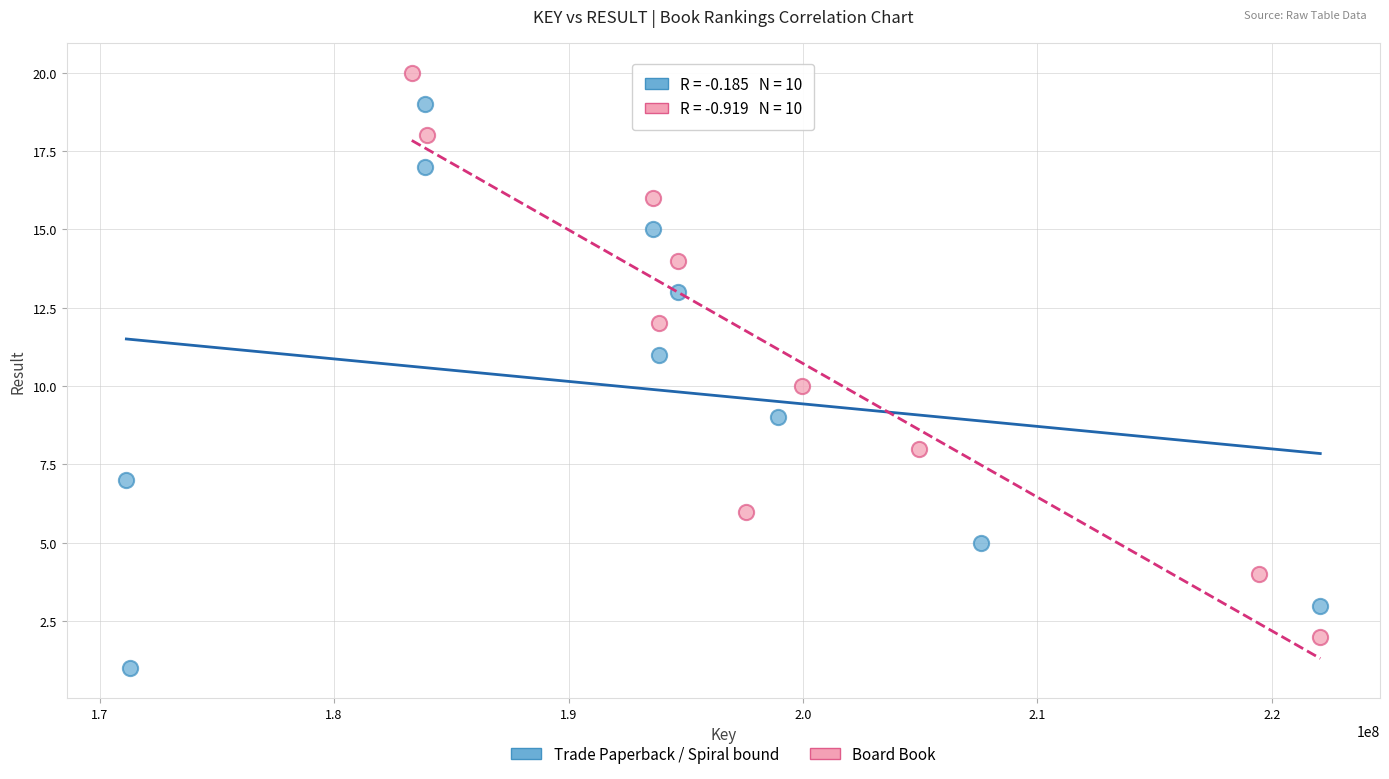

Which series reaches the maximum Y coordinate?

Board Book